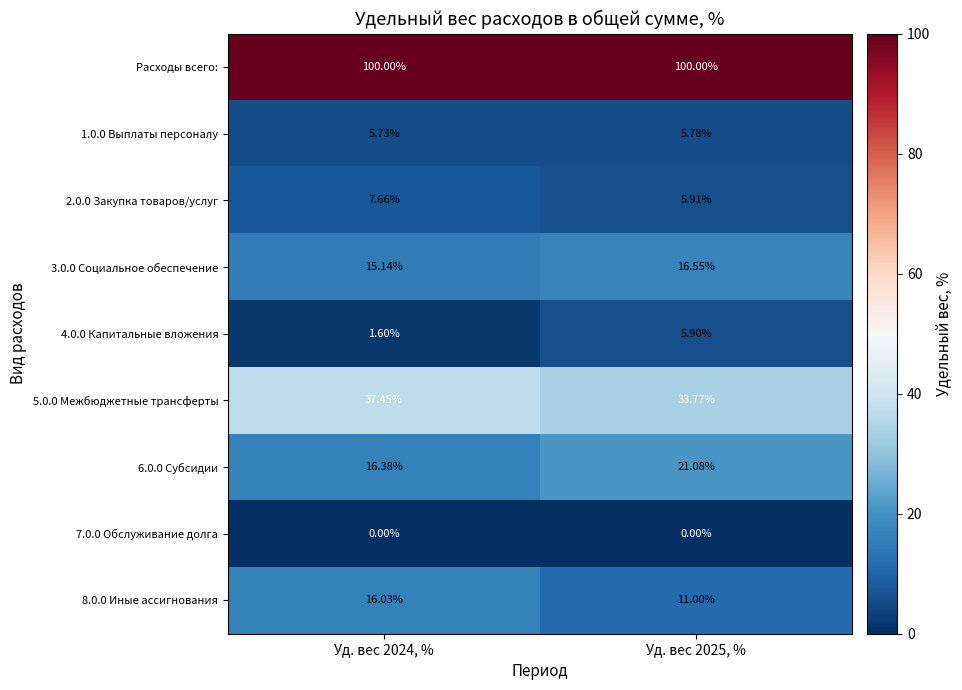

Which series has the largest total across all categories?

Расходы всего: